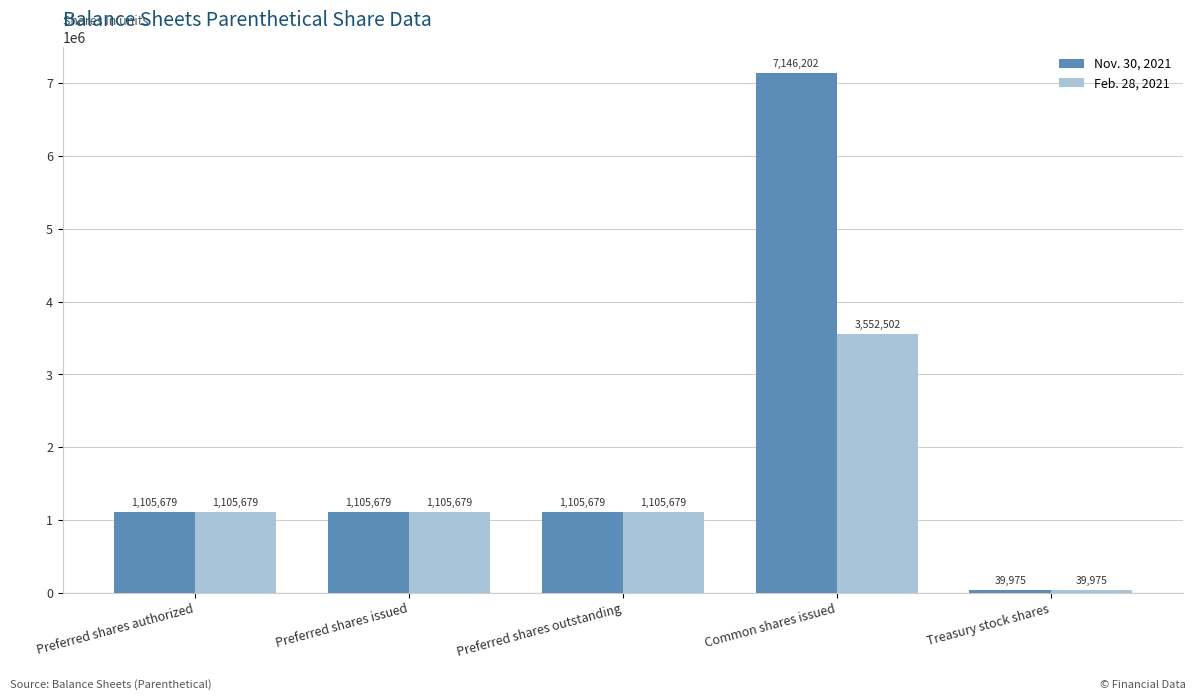

Between Common shares issued and Treasury stock shares, which series saw the biggest shift?

Nov. 30, 2021